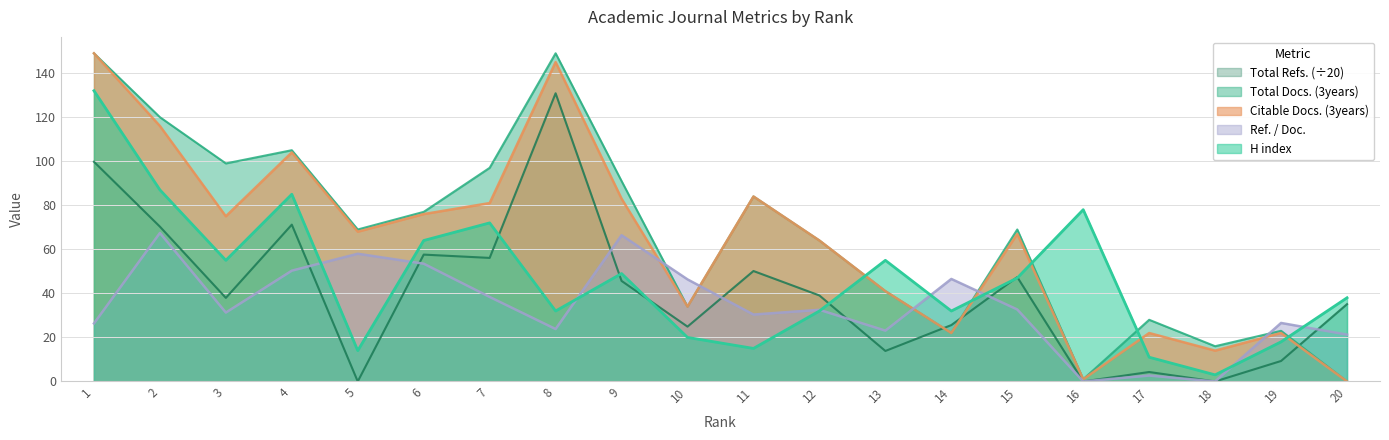

True or false: Citable Docs. (3years) has a value of 101.2 at 6.

False